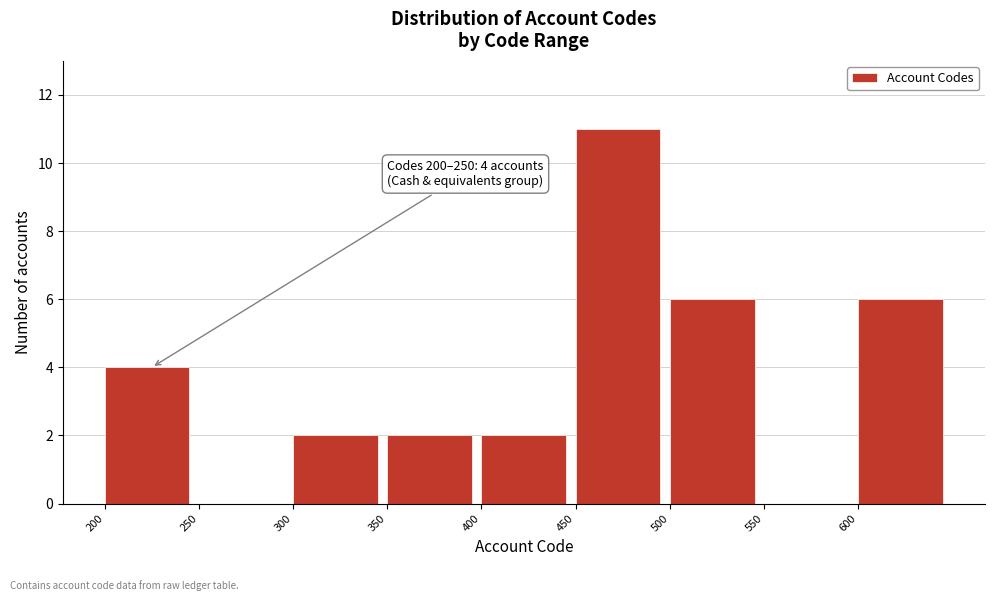

Over which range of the x-axis is the bar tallest?

450 to 500